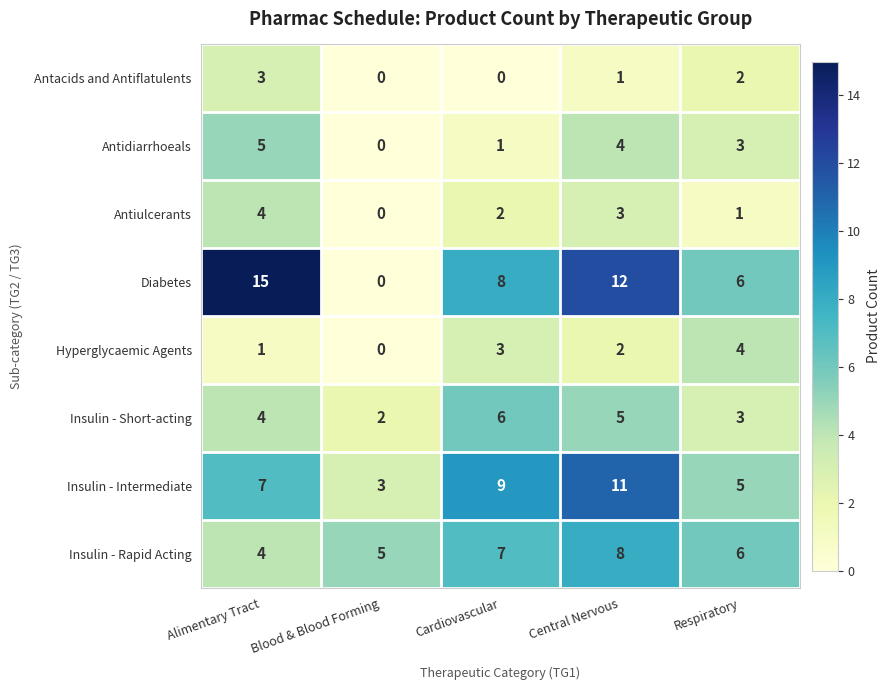

Count the number of categories in the chart.

5